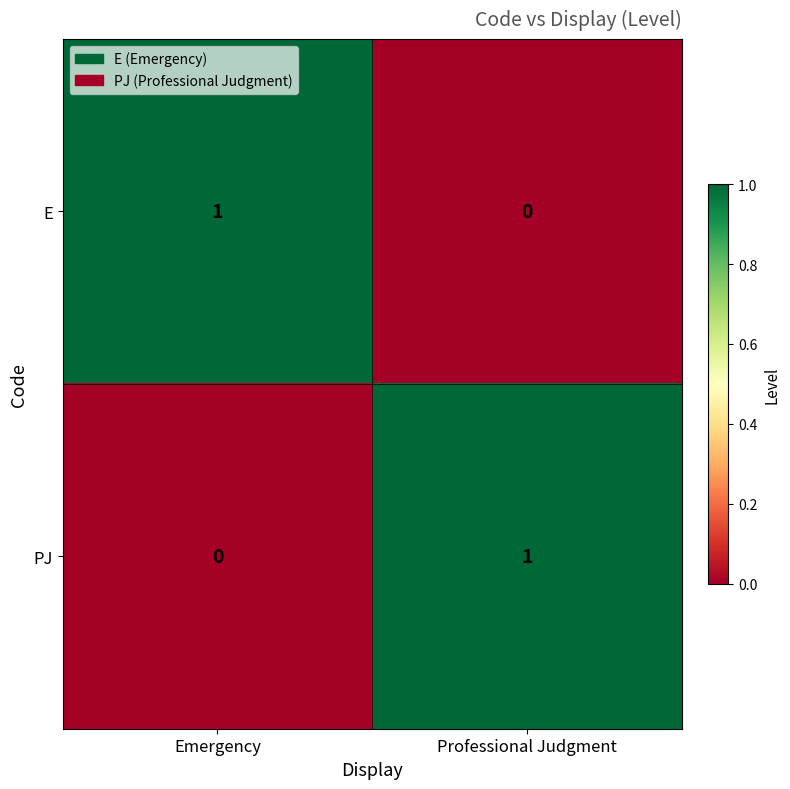

True or false: E has a value of -1 at Professional Judgment.

False